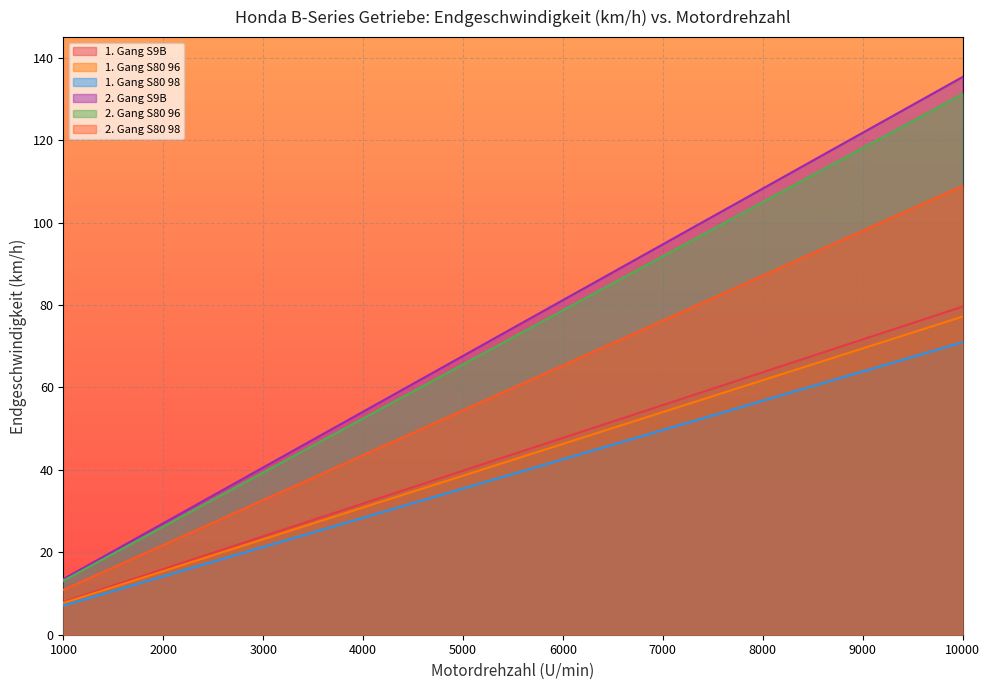

What is the sum of all 1. Gang S9B values?

831.8